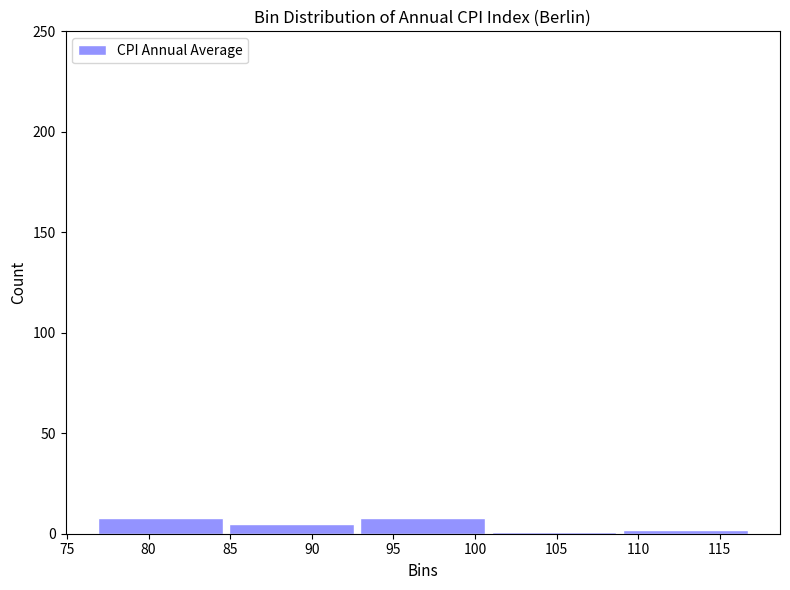

Reading left to right, list every bar in this chart as the range it spans on the x-axis followed by its height. Neither the bar edges nor the heights are printed on the chart, so give them approximately, as read against the axes.

76.5 to 84.5: 10
84.5 to 93.0: 5
93.0 to 101.0: 10
101.0 to 109.0: under 5
109.0 to 117.0: under 5